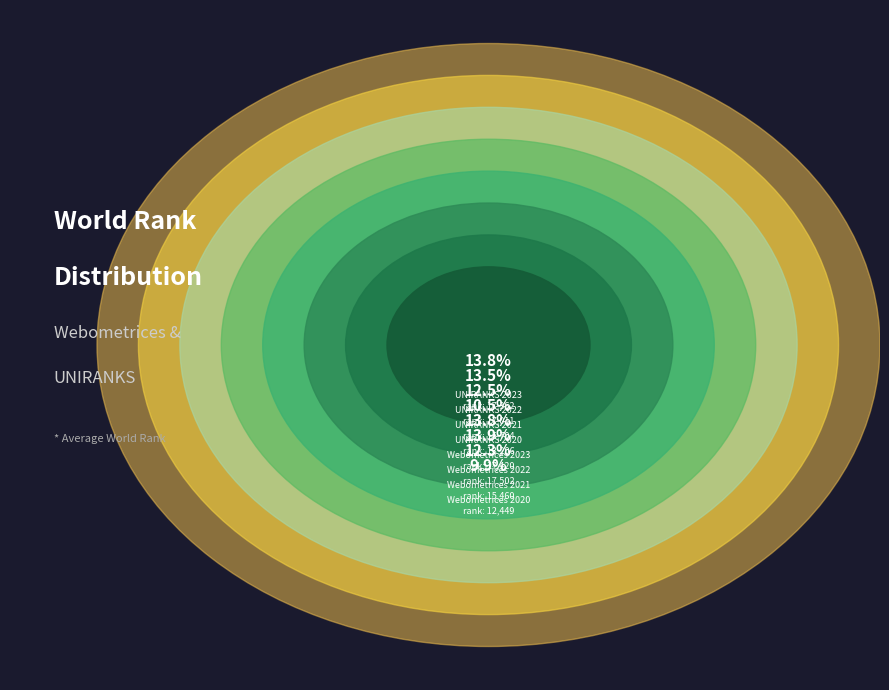

To the nearest percent, what is the difference between the largest and smallest slice percentages?

4%